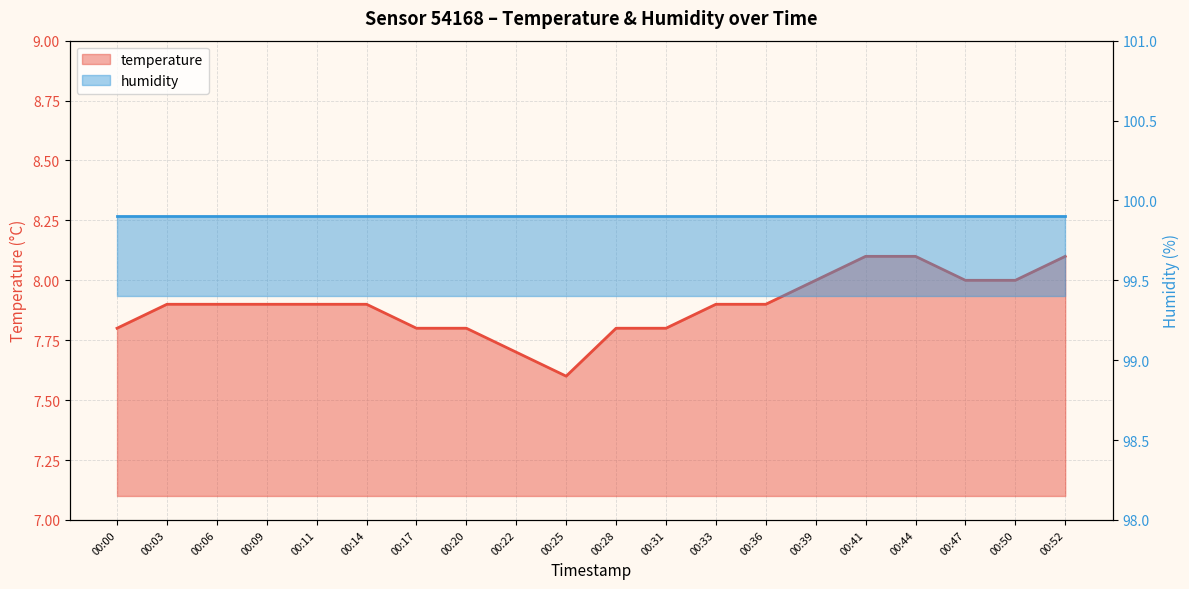

What is the minimum value shown in the chart?

7.6